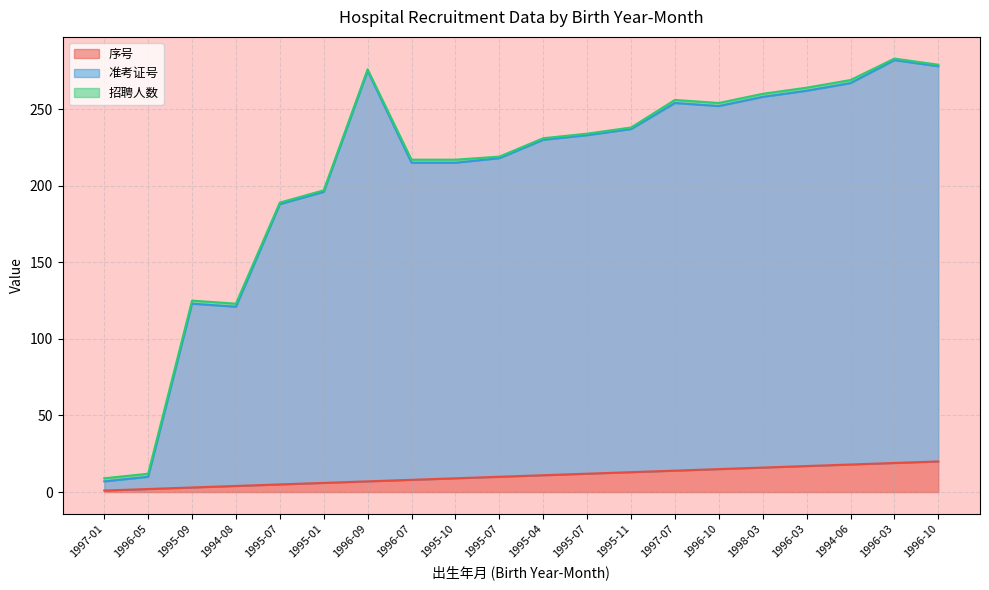

Rank the categories by 准考证号 value from lowest to highest.

1997-01, 1996-05, 1994-08, 1995-09, 1995-07, 1995-01, 1996-07, 1995-10, 1995-07, 1995-04, 1995-07, 1995-11, 1996-10, 1997-07, 1998-03, 1996-03, 1994-06, 1996-09, 1996-10, 1996-03